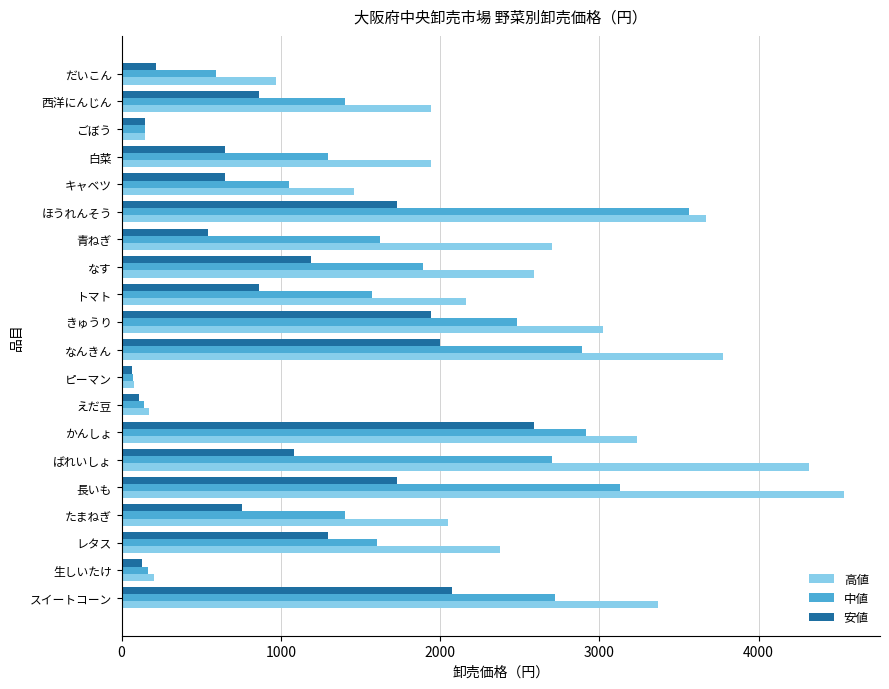

Which series has the largest range (max minus min)?

高値